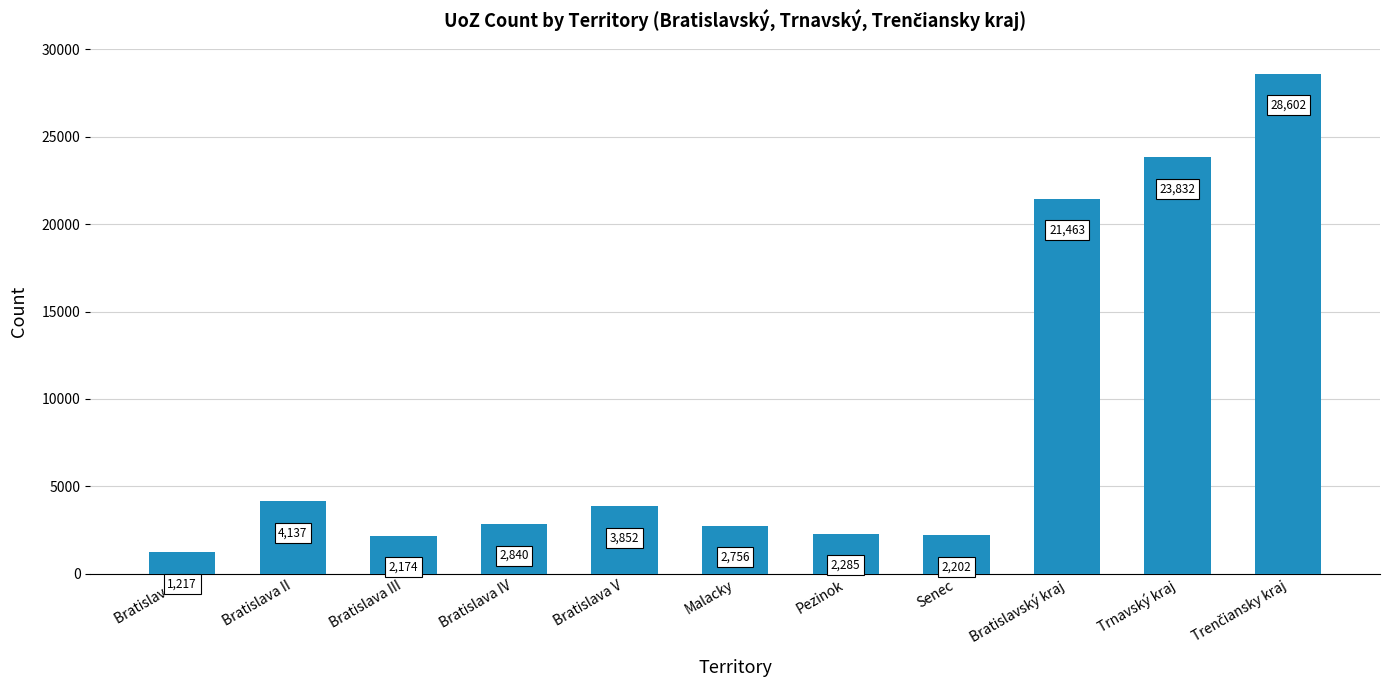

Where does the data first go above 2840?

Bratislava II